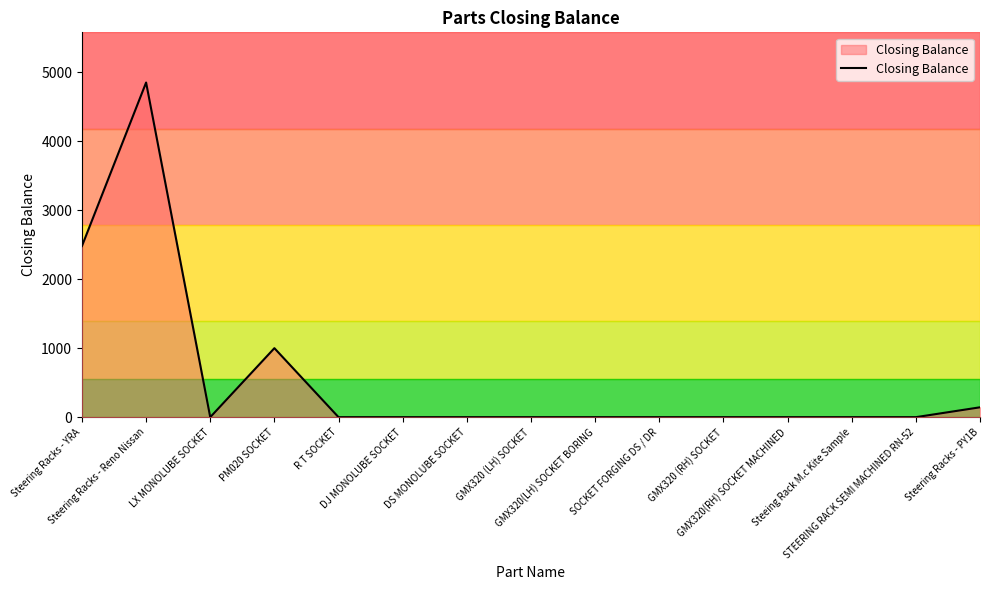

What position from the left is Steeing Rack M.c Kite Sample?

13